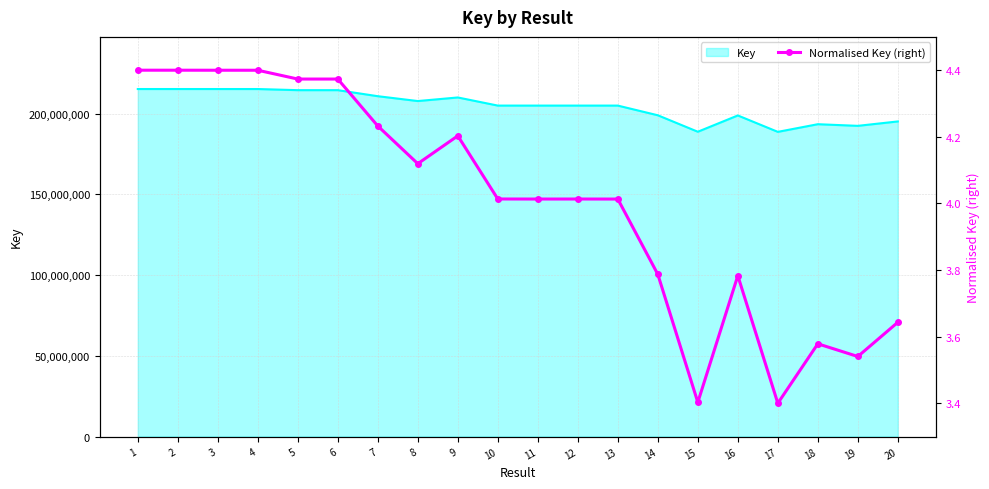

How many interior local valleys (lower than both neighbors) does the data have?

5